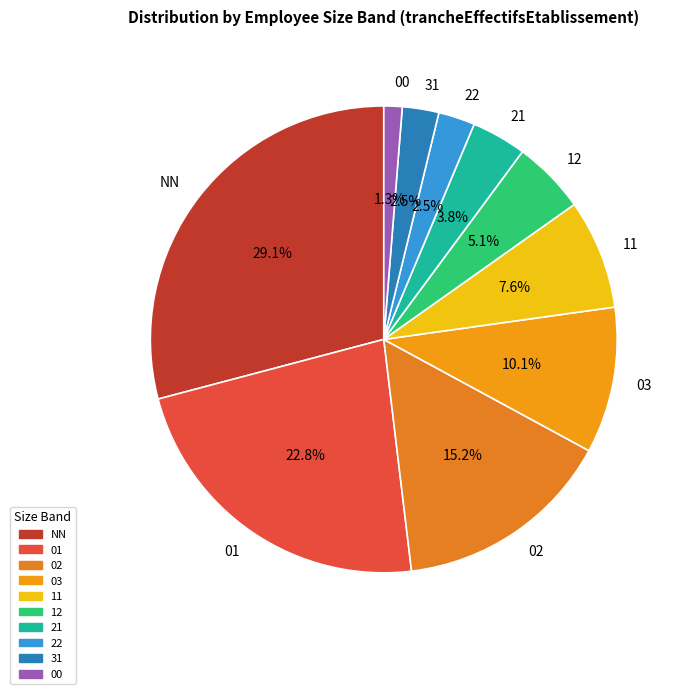

To the nearest percent, what is the average slice percentage?

10%